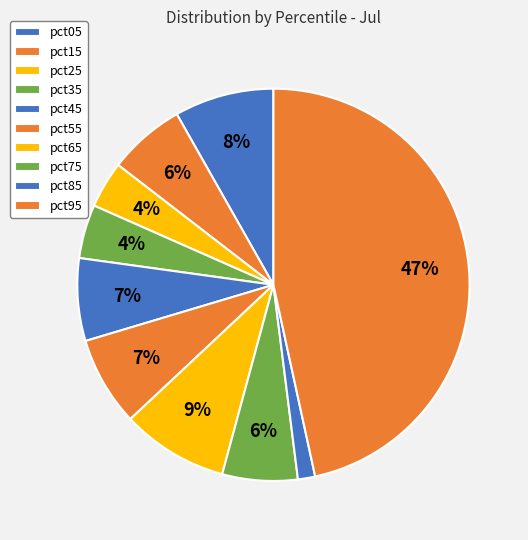

How many segments does this pie chart have?

10